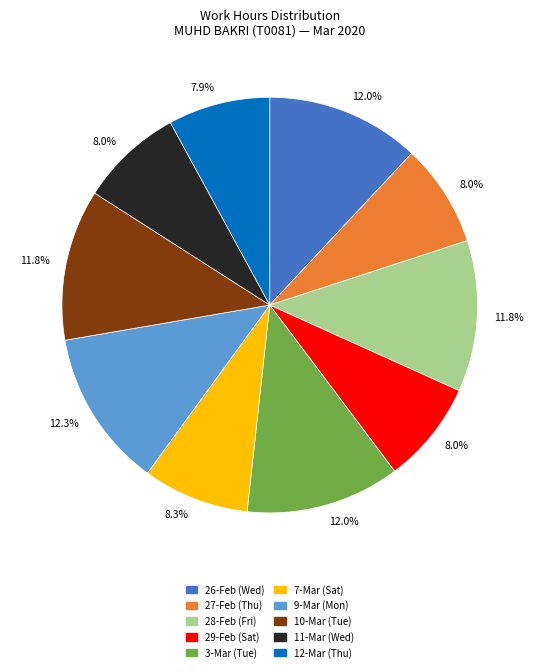

Count the number of slices in the pie.

10